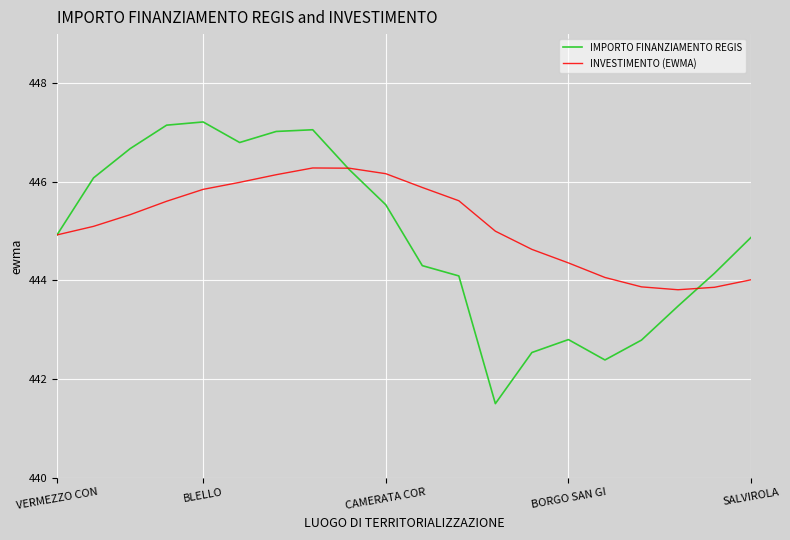

What is the minimum value for IMPORTO FINANZIAMENTO REGIS?

441.5